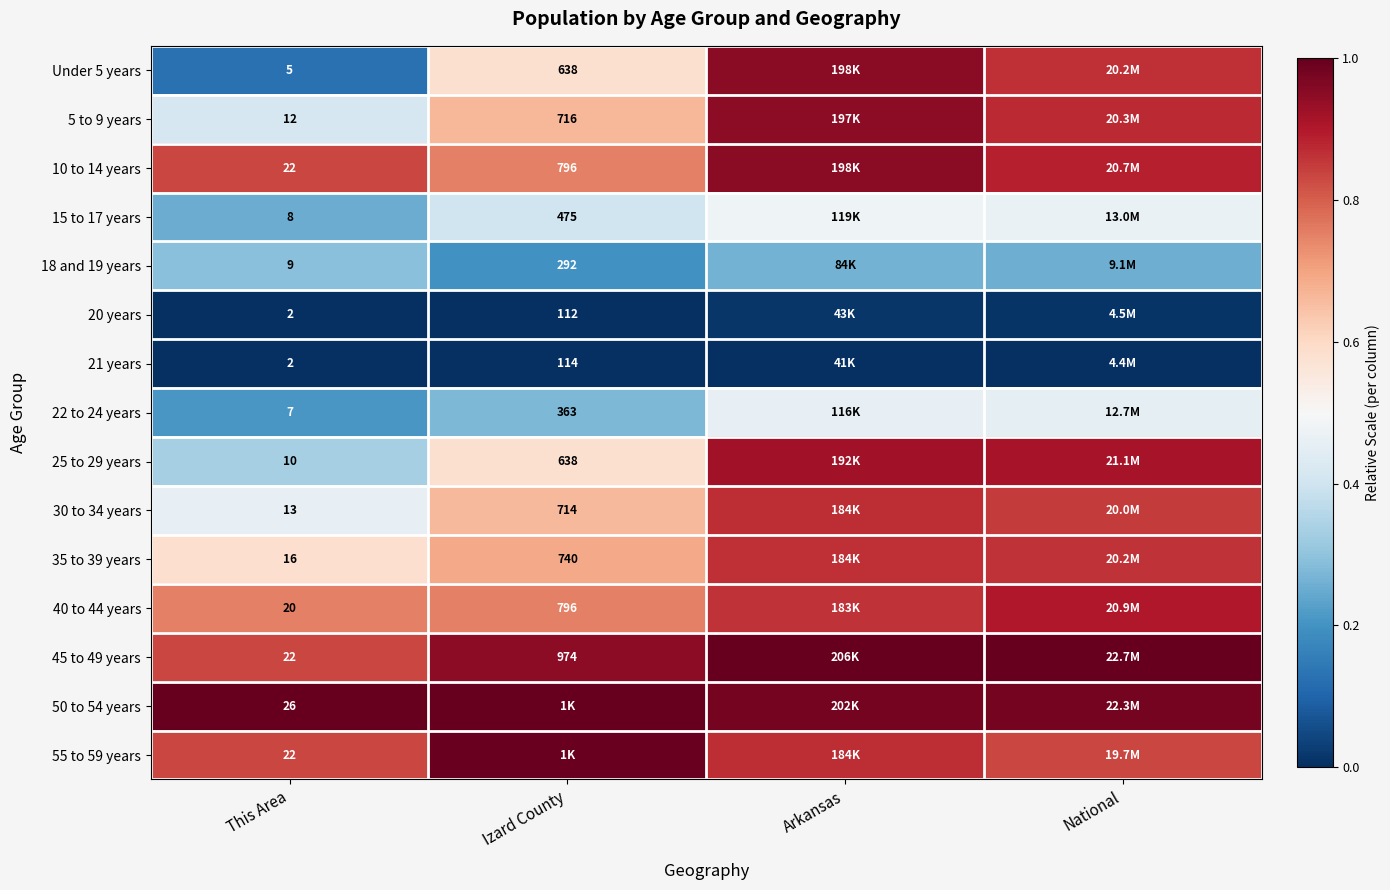

How many series are shown in this chart?

15